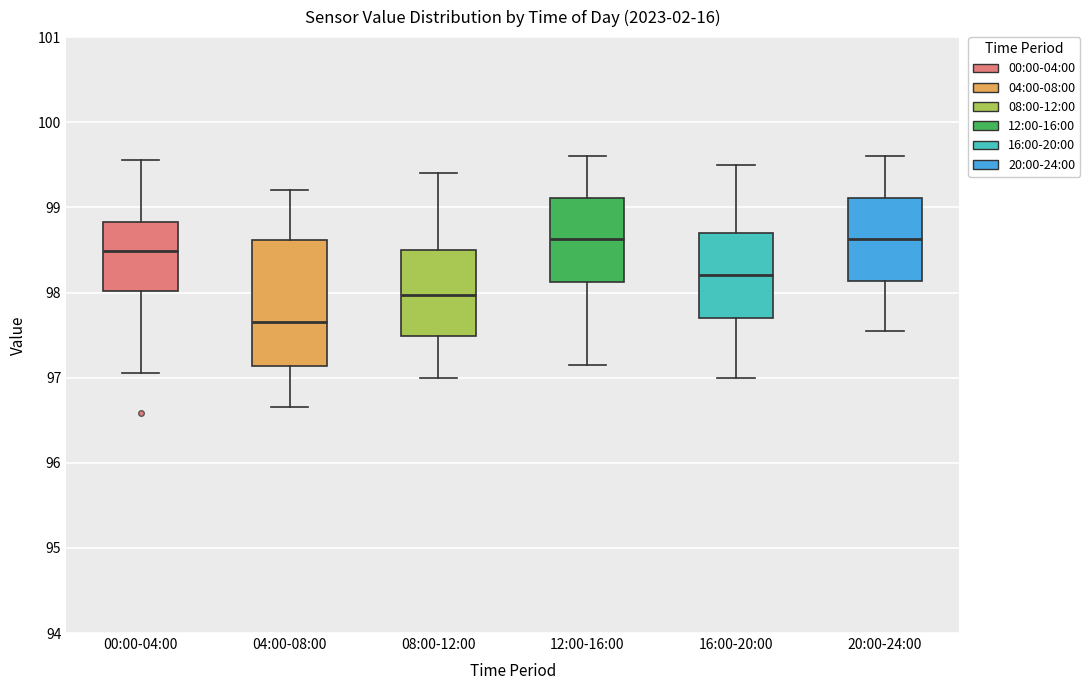

Reading left to right, transcribe this box plot: for each box, give where its median line is, the range the box spans, and where its two whiskers end, as read against the y-axis. The values are not printed on the chart, so give them approximately, as read against the axis.

00:00-04:00: median 98.5, box 98.0 to 98.8, whiskers 97.1 to 99.6
04:00-08:00: median 97.7, box 97.1 to 98.6, whiskers 96.7 to 99.2
08:00-12:00: median 98.0, box 97.5 to 98.5, whiskers 97.0 to 99.4
12:00-16:00: median 98.6, box 98.1 to 99.1, whiskers 97.2 to 99.6
16:00-20:00: median 98.2, box 97.7 to 98.7, whiskers 97.0 to 99.5
20:00-24:00: median 98.6, box 98.1 to 99.1, whiskers 97.6 to 99.6